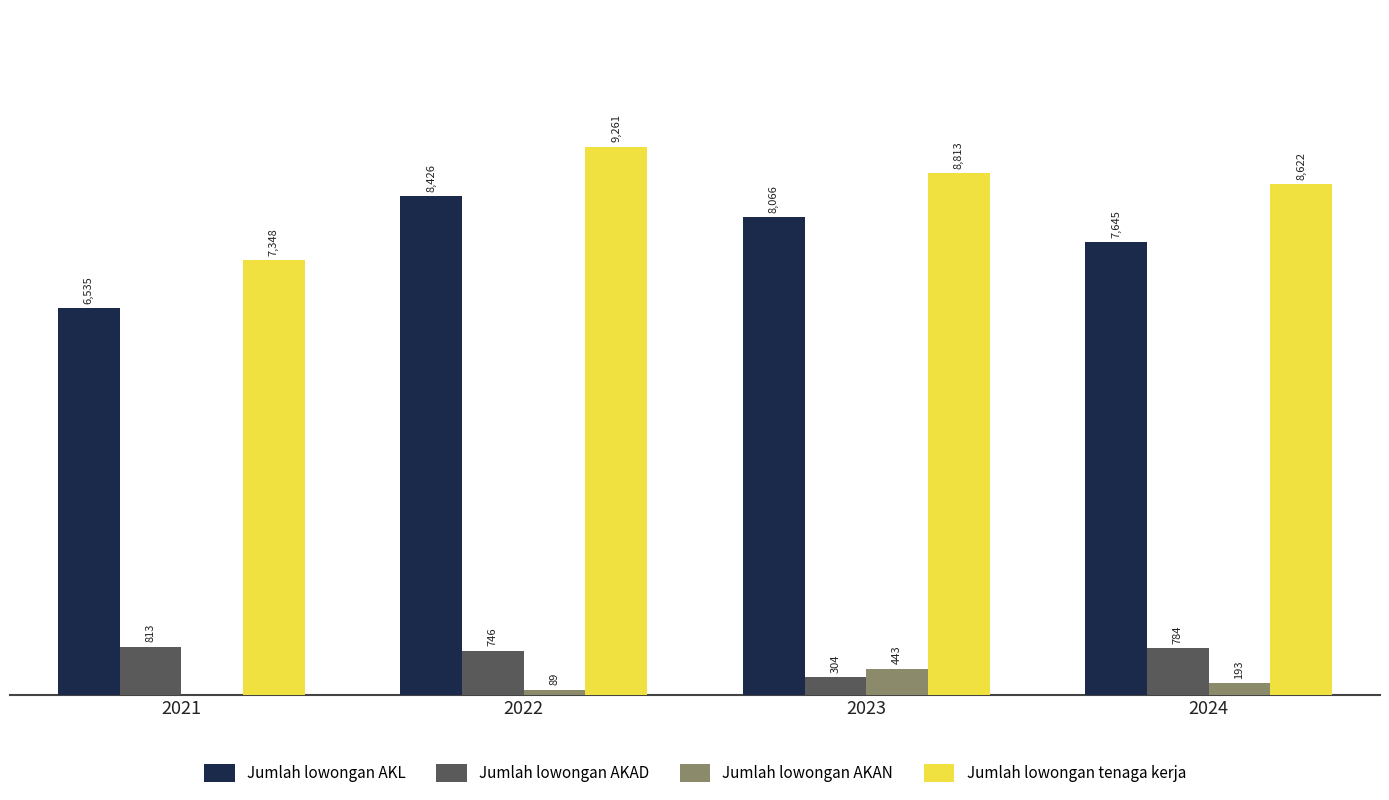

Which series changed the most between 2023 and 2024?

Jumlah lowongan AKAD